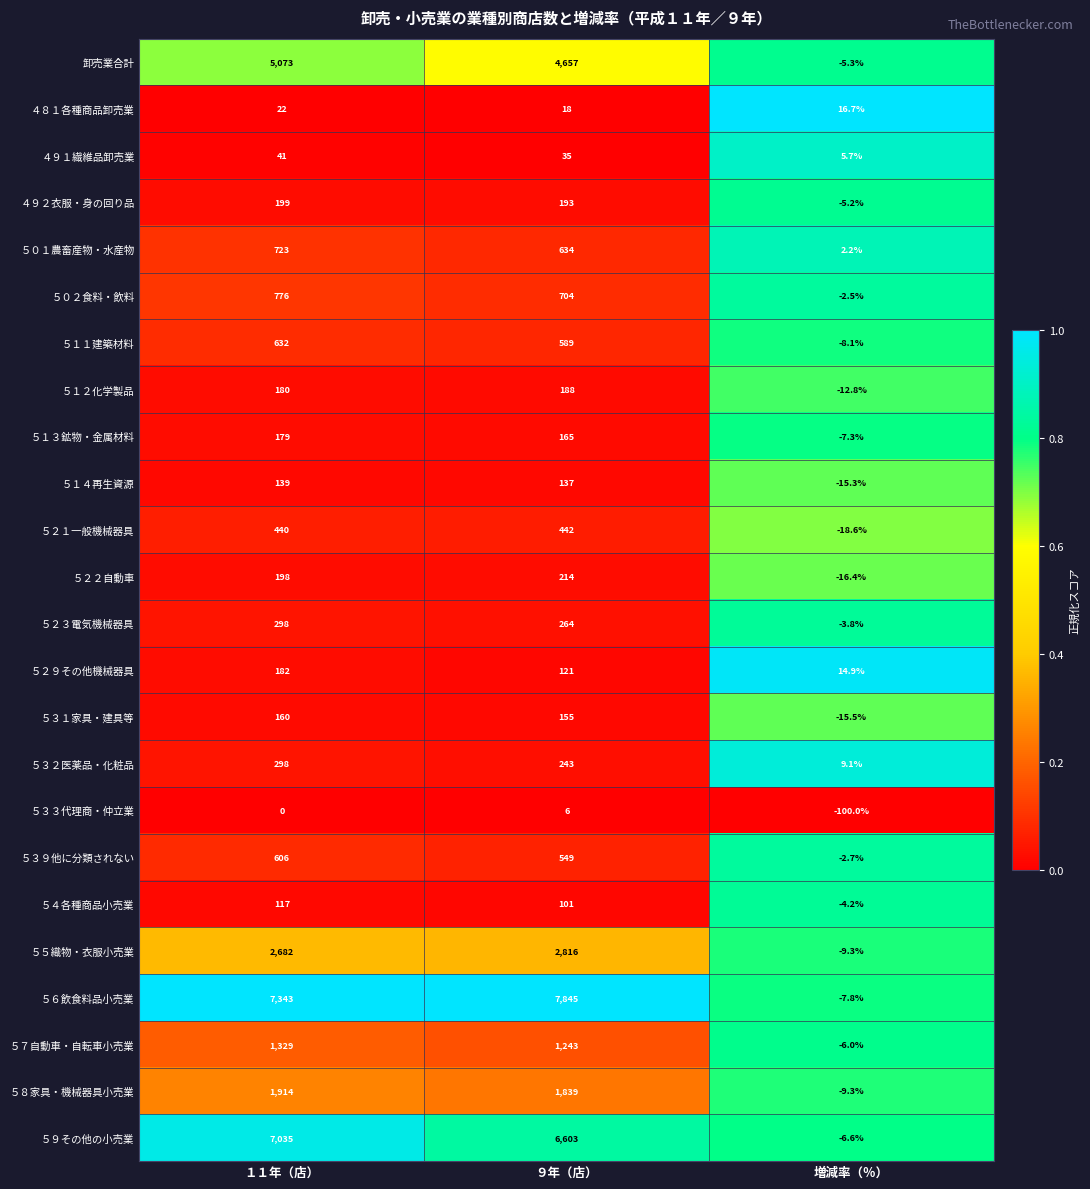

True or false: ５３３代理商・仲立業 has a value of 9.6 at ９年（店）.

False